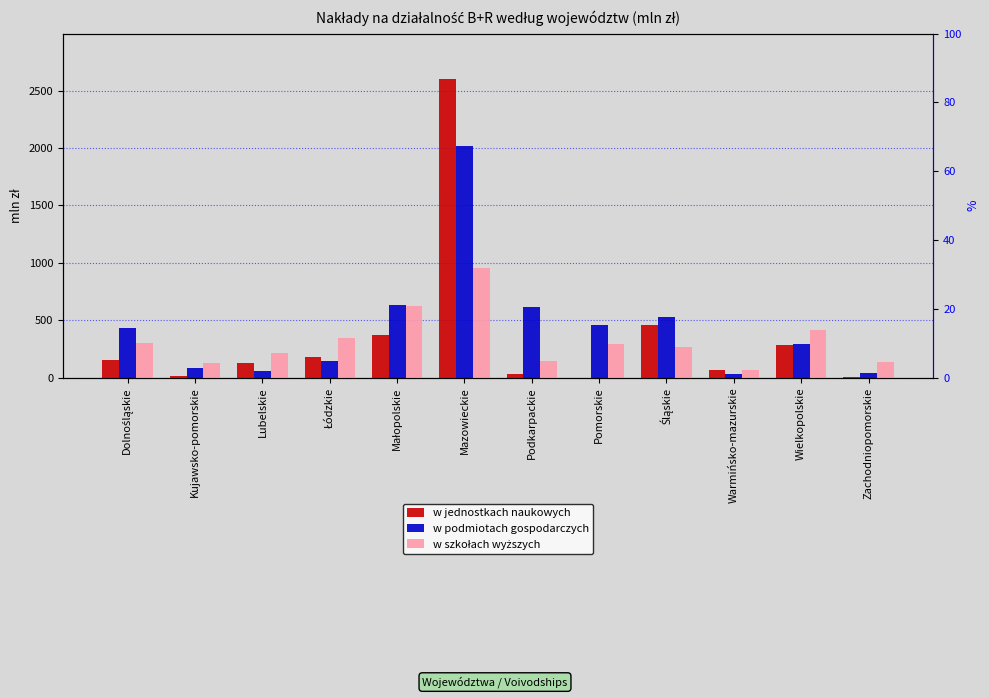

Between Wielkopolskie and Łódzkie, which is larger?

Wielkopolskie